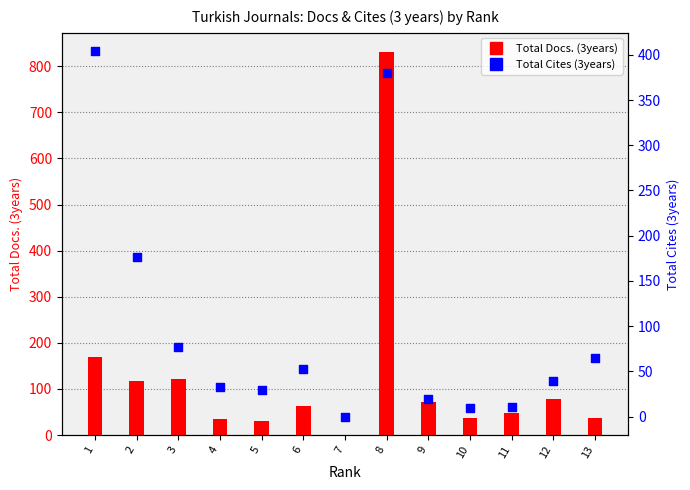

Which series has the largest total across all categories?

Total Docs. (3years)